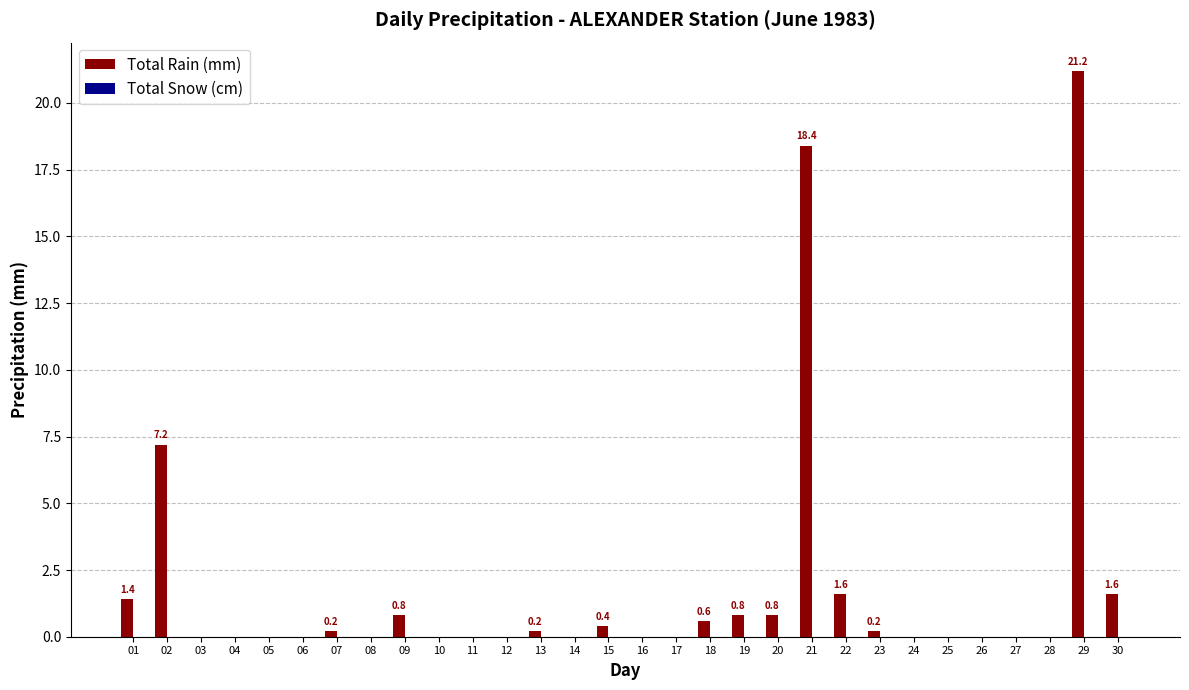

Is it true that the value at 11 is -8.4?

False